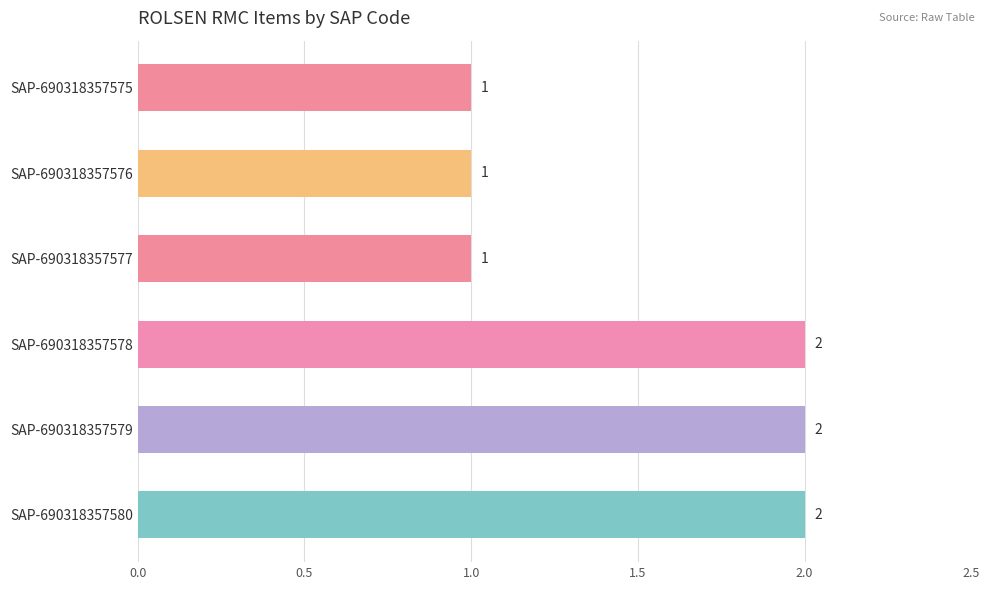

What is the sum of the values at SAP-690318357578 and SAP-690318357580?

4